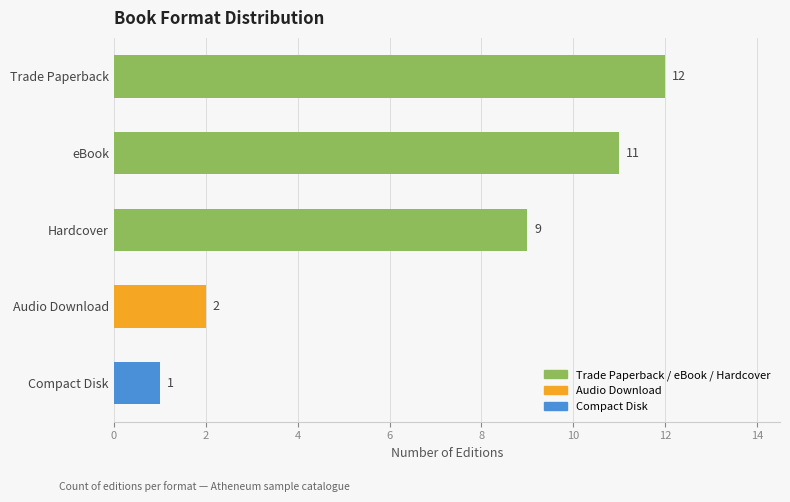

Which label corresponds to the largest value in the chart?

Trade Paperback